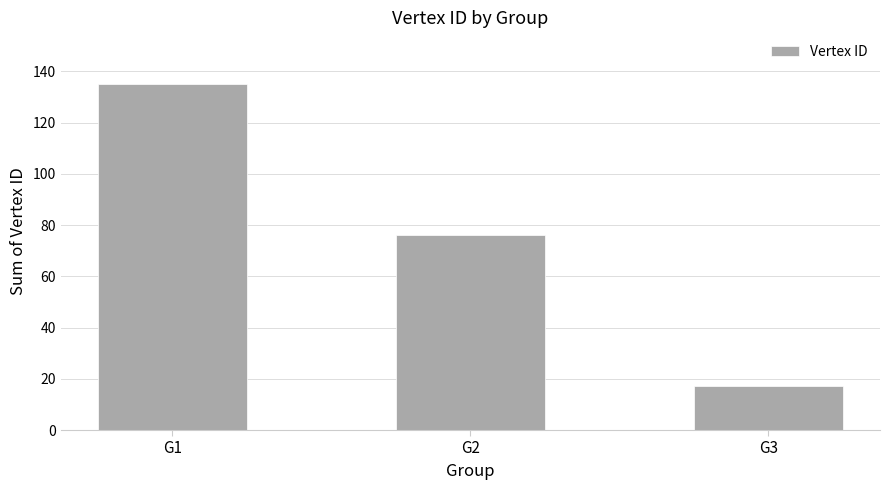

Which category has the highest value across all series?

G1